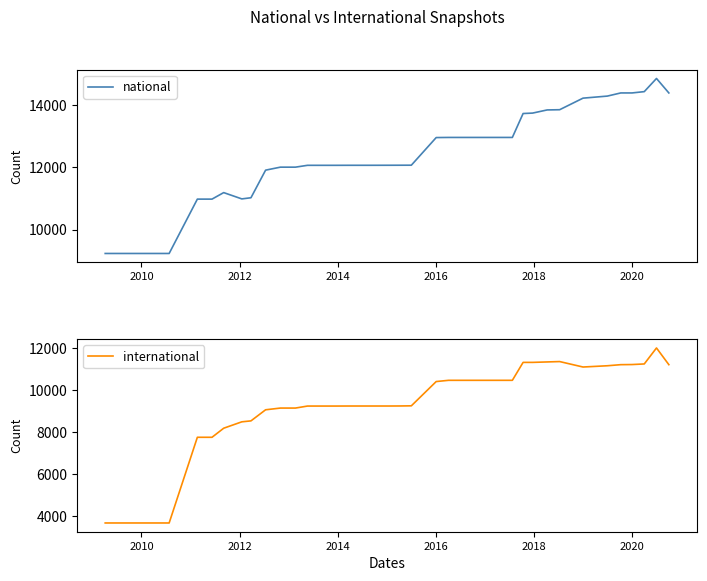

What is the highest value of the national series?

14850